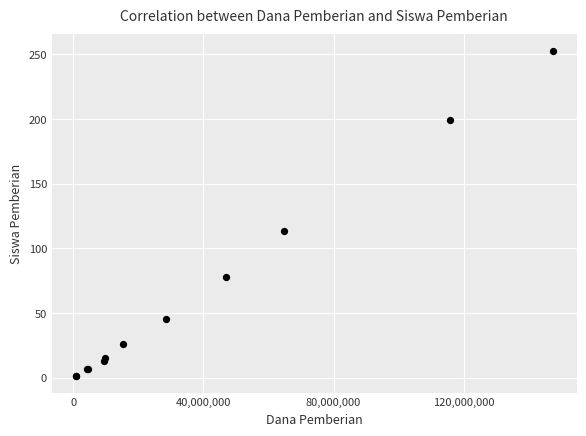

What Y value in the scatter plot is closest to 127?

113